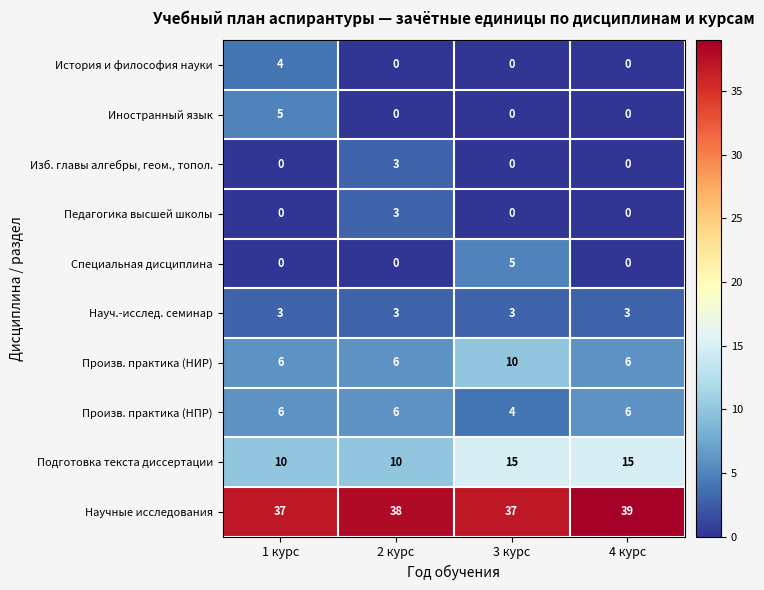

Is the value of Произв. практика (НПР) at 2 курс greater than the value of Специальная дисциплина at 3 курс?

Yes